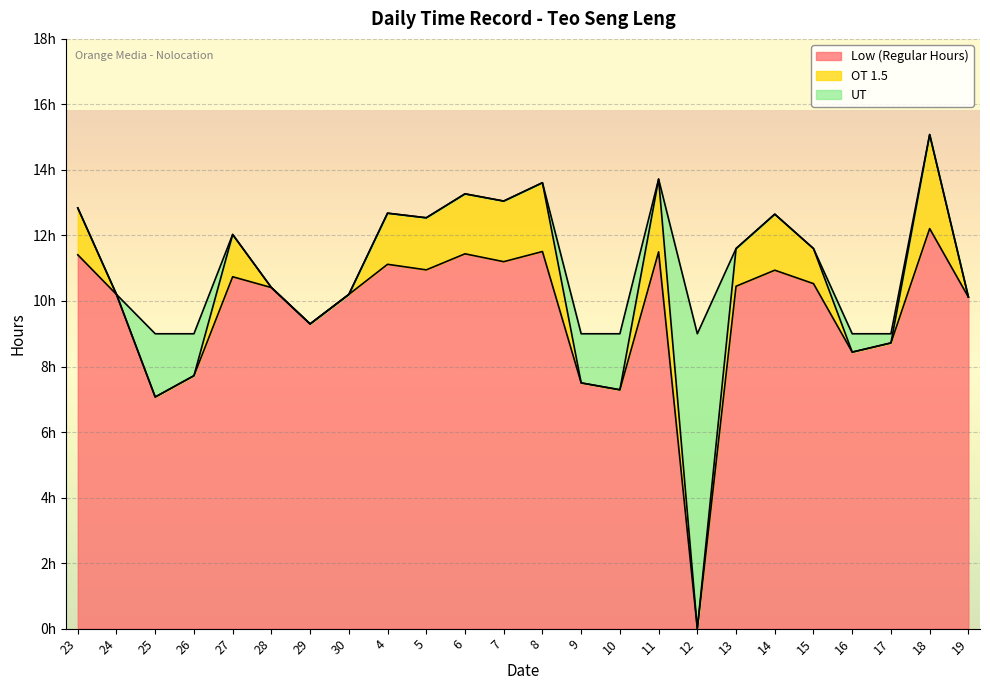

What is the value of the Low (Regular Hours) point at the 11th from the left?

11.4